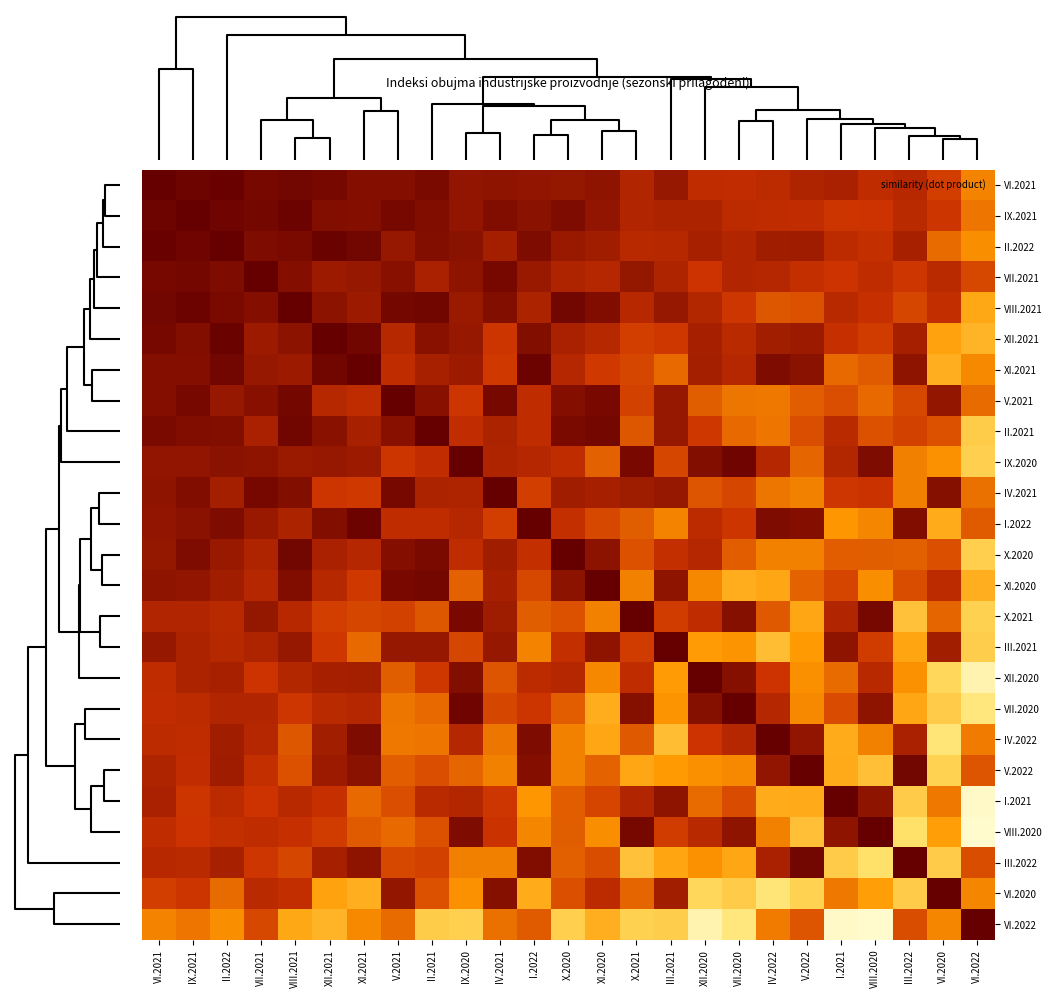

Reading right to left, list all the values displayed in this chart.

VI.2021: VI.2022=1.0	VI.2020=1.0	III.2022=1.0	VIII.2020=1.0	I.2021=1.0	V.2022=1.0	IV.2022=1.0	VII.2020=1.0	XII.2020=1.0	III.2021=1.0	X.2021=1.0	XI.2020=1.0	X.2020=1.0	I.2022=1.0	IV.2021=1.0	IX.2020=1.0	II.2021=1.0	V.2021=1.0	XI.2021=1.0	XII.2021=1.0	VIII.2021=1.0	VII.2021=1.0	II.2022=1.0	IX.2021=1.0	VI.2021=1.0
IX.2021: VI.2022=1.0	VI.2020=1.0	III.2022=1.0	VIII.2020=1.0	I.2021=1.0	V.2022=1.0	IV.2022=1.0	VII.2020=1.0	XII.2020=1.0	III.2021=1.0	X.2021=1.0	XI.2020=1.0	X.2020=1.0	I.2022=1.0	IV.2021=1.0	IX.2020=1.0	II.2021=1.0	V.2021=1.0	XI.2021=1.0	XII.2021=1.0	VIII.2021=1.0	VII.2021=1.0	II.2022=1.0	IX.2021=1.0	VI.2021=1.0
II.2022: VI.2022=1.0	VI.2020=1.0	III.2022=1.0	VIII.2020=1.0	I.2021=1.0	V.2022=1.0	IV.2022=1.0	VII.2020=1.0	XII.2020=1.0	III.2021=1.0	X.2021=1.0	XI.2020=1.0	X.2020=1.0	I.2022=1.0	IV.2021=1.0	IX.2020=1.0	II.2021=1.0	V.2021=1.0	XI.2021=1.0	XII.2021=1.0	VIII.2021=1.0	VII.2021=1.0	II.2022=1.0	IX.2021=1.0	VI.2021=1.0
VII.2021: VI.2022=1.0	VI.2020=1.0	III.2022=1.0	VIII.2020=1.0	I.2021=1.0	V.2022=1.0	IV.2022=1.0	VII.2020=1.0	XII.2020=1.0	III.2021=1.0	X.2021=1.0	XI.2020=1.0	X.2020=1.0	I.2022=1.0	IV.2021=1.0	IX.2020=1.0	II.2021=1.0	V.2021=1.0	XI.2021=1.0	XII.2021=1.0	VIII.2021=1.0	VII.2021=1.0	II.2022=1.0	IX.2021=1.0	VI.2021=1.0
VIII.2021: VI.2022=1.0	VI.2020=1.0	III.2022=1.0	VIII.2020=1.0	I.2021=1.0	V.2022=1.0	IV.2022=1.0	VII.2020=1.0	XII.2020=1.0	III.2021=1.0	X.2021=1.0	XI.2020=1.0	X.2020=1.0	I.2022=1.0	IV.2021=1.0	IX.2020=1.0	II.2021=1.0	V.2021=1.0	XI.2021=1.0	XII.2021=1.0	VIII.2021=1.0	VII.2021=1.0	II.2022=1.0	IX.2021=1.0	VI.2021=1.0
XII.2021: VI.2022=1.0	VI.2020=1.0	III.2022=1.0	VIII.2020=1.0	I.2021=1.0	V.2022=1.0	IV.2022=1.0	VII.2020=1.0	XII.2020=1.0	III.2021=1.0	X.2021=1.0	XI.2020=1.0	X.2020=1.0	I.2022=1.0	IV.2021=1.0	IX.2020=1.0	II.2021=1.0	V.2021=1.0	XI.2021=1.0	XII.2021=1.0	VIII.2021=1.0	VII.2021=1.0	II.2022=1.0	IX.2021=1.0	VI.2021=1.0
XI.2021: VI.2022=1.0	VI.2020=1.0	III.2022=1.0	VIII.2020=1.0	I.2021=1.0	V.2022=1.0	IV.2022=1.0	VII.2020=1.0	XII.2020=1.0	III.2021=1.0	X.2021=1.0	XI.2020=1.0	X.2020=1.0	I.2022=1.0	IV.2021=1.0	IX.2020=1.0	II.2021=1.0	V.2021=1.0	XI.2021=1.0	XII.2021=1.0	VIII.2021=1.0	VII.2021=1.0	II.2022=1.0	IX.2021=1.0	VI.2021=1.0
V.2021: VI.2022=1.0	VI.2020=1.0	III.2022=1.0	VIII.2020=1.0	I.2021=1.0	V.2022=1.0	IV.2022=1.0	VII.2020=1.0	XII.2020=1.0	III.2021=1.0	X.2021=1.0	XI.2020=1.0	X.2020=1.0	I.2022=1.0	IV.2021=1.0	IX.2020=1.0	II.2021=1.0	V.2021=1.0	XI.2021=1.0	XII.2021=1.0	VIII.2021=1.0	VII.2021=1.0	II.2022=1.0	IX.2021=1.0	VI.2021=1.0
II.2021: VI.2022=1.0	VI.2020=1.0	III.2022=1.0	VIII.2020=1.0	I.2021=1.0	V.2022=1.0	IV.2022=1.0	VII.2020=1.0	XII.2020=1.0	III.2021=1.0	X.2021=1.0	XI.2020=1.0	X.2020=1.0	I.2022=1.0	IV.2021=1.0	IX.2020=1.0	II.2021=1.0	V.2021=1.0	XI.2021=1.0	XII.2021=1.0	VIII.2021=1.0	VII.2021=1.0	II.2022=1.0	IX.2021=1.0	VI.2021=1.0
IX.2020: VI.2022=1.0	VI.2020=1.0	III.2022=1.0	VIII.2020=1.0	I.2021=1.0	V.2022=1.0	IV.2022=1.0	VII.2020=1.0	XII.2020=1.0	III.2021=1.0	X.2021=1.0	XI.2020=1.0	X.2020=1.0	I.2022=1.0	IV.2021=1.0	IX.2020=1.0	II.2021=1.0	V.2021=1.0	XI.2021=1.0	XII.2021=1.0	VIII.2021=1.0	VII.2021=1.0	II.2022=1.0	IX.2021=1.0	VI.2021=1.0
IV.2021: VI.2022=1.0	VI.2020=1.0	III.2022=1.0	VIII.2020=1.0	I.2021=1.0	V.2022=1.0	IV.2022=1.0	VII.2020=1.0	XII.2020=1.0	III.2021=1.0	X.2021=1.0	XI.2020=1.0	X.2020=1.0	I.2022=1.0	IV.2021=1.0	IX.2020=1.0	II.2021=1.0	V.2021=1.0	XI.2021=1.0	XII.2021=1.0	VIII.2021=1.0	VII.2021=1.0	II.2022=1.0	IX.2021=1.0	VI.2021=1.0
I.2022: VI.2022=1.0	VI.2020=1.0	III.2022=1.0	VIII.2020=1.0	I.2021=1.0	V.2022=1.0	IV.2022=1.0	VII.2020=1.0	XII.2020=1.0	III.2021=1.0	X.2021=1.0	XI.2020=1.0	X.2020=1.0	I.2022=1.0	IV.2021=1.0	IX.2020=1.0	II.2021=1.0	V.2021=1.0	XI.2021=1.0	XII.2021=1.0	VIII.2021=1.0	VII.2021=1.0	II.2022=1.0	IX.2021=1.0	VI.2021=1.0
X.2020: VI.2022=1.0	VI.2020=1.0	III.2022=1.0	VIII.2020=1.0	I.2021=1.0	V.2022=1.0	IV.2022=1.0	VII.2020=1.0	XII.2020=1.0	III.2021=1.0	X.2021=1.0	XI.2020=1.0	X.2020=1.0	I.2022=1.0	IV.2021=1.0	IX.2020=1.0	II.2021=1.0	V.2021=1.0	XI.2021=1.0	XII.2021=1.0	VIII.2021=1.0	VII.2021=1.0	II.2022=1.0	IX.2021=1.0	VI.2021=1.0
XI.2020: VI.2022=1.0	VI.2020=1.0	III.2022=1.0	VIII.2020=1.0	I.2021=1.0	V.2022=1.0	IV.2022=1.0	VII.2020=1.0	XII.2020=1.0	III.2021=1.0	X.2021=1.0	XI.2020=1.0	X.2020=1.0	I.2022=1.0	IV.2021=1.0	IX.2020=1.0	II.2021=1.0	V.2021=1.0	XI.2021=1.0	XII.2021=1.0	VIII.2021=1.0	VII.2021=1.0	II.2022=1.0	IX.2021=1.0	VI.2021=1.0
X.2021: VI.2022=1.0	VI.2020=1.0	III.2022=1.0	VIII.2020=1.0	I.2021=1.0	V.2022=1.0	IV.2022=1.0	VII.2020=1.0	XII.2020=1.0	III.2021=1.0	X.2021=1.0	XI.2020=1.0	X.2020=1.0	I.2022=1.0	IV.2021=1.0	IX.2020=1.0	II.2021=1.0	V.2021=1.0	XI.2021=1.0	XII.2021=1.0	VIII.2021=1.0	VII.2021=1.0	II.2022=1.0	IX.2021=1.0	VI.2021=1.0
III.2021: VI.2022=1.0	VI.2020=1.0	III.2022=1.0	VIII.2020=1.0	I.2021=1.0	V.2022=1.0	IV.2022=1.0	VII.2020=1.0	XII.2020=1.0	III.2021=1.0	X.2021=1.0	XI.2020=1.0	X.2020=1.0	I.2022=1.0	IV.2021=1.0	IX.2020=1.0	II.2021=1.0	V.2021=1.0	XI.2021=1.0	XII.2021=1.0	VIII.2021=1.0	VII.2021=1.0	II.2022=1.0	IX.2021=1.0	VI.2021=1.0
XII.2020: VI.2022=1.0	VI.2020=1.0	III.2022=1.0	VIII.2020=1.0	I.2021=1.0	V.2022=1.0	IV.2022=1.0	VII.2020=1.0	XII.2020=1.0	III.2021=1.0	X.2021=1.0	XI.2020=1.0	X.2020=1.0	I.2022=1.0	IV.2021=1.0	IX.2020=1.0	II.2021=1.0	V.2021=1.0	XI.2021=1.0	XII.2021=1.0	VIII.2021=1.0	VII.2021=1.0	II.2022=1.0	IX.2021=1.0	VI.2021=1.0
VII.2020: VI.2022=1.0	VI.2020=1.0	III.2022=1.0	VIII.2020=1.0	I.2021=1.0	V.2022=1.0	IV.2022=1.0	VII.2020=1.0	XII.2020=1.0	III.2021=1.0	X.2021=1.0	XI.2020=1.0	X.2020=1.0	I.2022=1.0	IV.2021=1.0	IX.2020=1.0	II.2021=1.0	V.2021=1.0	XI.2021=1.0	XII.2021=1.0	VIII.2021=1.0	VII.2021=1.0	II.2022=1.0	IX.2021=1.0	VI.2021=1.0
IV.2022: VI.2022=1.0	VI.2020=1.0	III.2022=1.0	VIII.2020=1.0	I.2021=1.0	V.2022=1.0	IV.2022=1.0	VII.2020=1.0	XII.2020=1.0	III.2021=1.0	X.2021=1.0	XI.2020=1.0	X.2020=1.0	I.2022=1.0	IV.2021=1.0	IX.2020=1.0	II.2021=1.0	V.2021=1.0	XI.2021=1.0	XII.2021=1.0	VIII.2021=1.0	VII.2021=1.0	II.2022=1.0	IX.2021=1.0	VI.2021=1.0
V.2022: VI.2022=1.0	VI.2020=1.0	III.2022=1.0	VIII.2020=1.0	I.2021=1.0	V.2022=1.0	IV.2022=1.0	VII.2020=1.0	XII.2020=1.0	III.2021=1.0	X.2021=1.0	XI.2020=1.0	X.2020=1.0	I.2022=1.0	IV.2021=1.0	IX.2020=1.0	II.2021=1.0	V.2021=1.0	XI.2021=1.0	XII.2021=1.0	VIII.2021=1.0	VII.2021=1.0	II.2022=1.0	IX.2021=1.0	VI.2021=1.0
I.2021: VI.2022=1.0	VI.2020=1.0	III.2022=1.0	VIII.2020=1.0	I.2021=1.0	V.2022=1.0	IV.2022=1.0	VII.2020=1.0	XII.2020=1.0	III.2021=1.0	X.2021=1.0	XI.2020=1.0	X.2020=1.0	I.2022=1.0	IV.2021=1.0	IX.2020=1.0	II.2021=1.0	V.2021=1.0	XI.2021=1.0	XII.2021=1.0	VIII.2021=1.0	VII.2021=1.0	II.2022=1.0	IX.2021=1.0	VI.2021=1.0
VIII.2020: VI.2022=1.0	VI.2020=1.0	III.2022=1.0	VIII.2020=1.0	I.2021=1.0	V.2022=1.0	IV.2022=1.0	VII.2020=1.0	XII.2020=1.0	III.2021=1.0	X.2021=1.0	XI.2020=1.0	X.2020=1.0	I.2022=1.0	IV.2021=1.0	IX.2020=1.0	II.2021=1.0	V.2021=1.0	XI.2021=1.0	XII.2021=1.0	VIII.2021=1.0	VII.2021=1.0	II.2022=1.0	IX.2021=1.0	VI.2021=1.0
III.2022: VI.2022=1.0	VI.2020=1.0	III.2022=1.0	VIII.2020=1.0	I.2021=1.0	V.2022=1.0	IV.2022=1.0	VII.2020=1.0	XII.2020=1.0	III.2021=1.0	X.2021=1.0	XI.2020=1.0	X.2020=1.0	I.2022=1.0	IV.2021=1.0	IX.2020=1.0	II.2021=1.0	V.2021=1.0	XI.2021=1.0	XII.2021=1.0	VIII.2021=1.0	VII.2021=1.0	II.2022=1.0	IX.2021=1.0	VI.2021=1.0
VI.2020: VI.2022=1.0	VI.2020=1.0	III.2022=1.0	VIII.2020=1.0	I.2021=1.0	V.2022=1.0	IV.2022=1.0	VII.2020=1.0	XII.2020=1.0	III.2021=1.0	X.2021=1.0	XI.2020=1.0	X.2020=1.0	I.2022=1.0	IV.2021=1.0	IX.2020=1.0	II.2021=1.0	V.2021=1.0	XI.2021=1.0	XII.2021=1.0	VIII.2021=1.0	VII.2021=1.0	II.2022=1.0	IX.2021=1.0	VI.2021=1.0
VI.2022: VI.2022=1.0	VI.2020=1.0	III.2022=1.0	VIII.2020=1.0	I.2021=1.0	V.2022=1.0	IV.2022=1.0	VII.2020=1.0	XII.2020=1.0	III.2021=1.0	X.2021=1.0	XI.2020=1.0	X.2020=1.0	I.2022=1.0	IV.2021=1.0	IX.2020=1.0	II.2021=1.0	V.2021=1.0	XI.2021=1.0	XII.2021=1.0	VIII.2021=1.0	VII.2021=1.0	II.2022=1.0	IX.2021=1.0	VI.2021=1.0